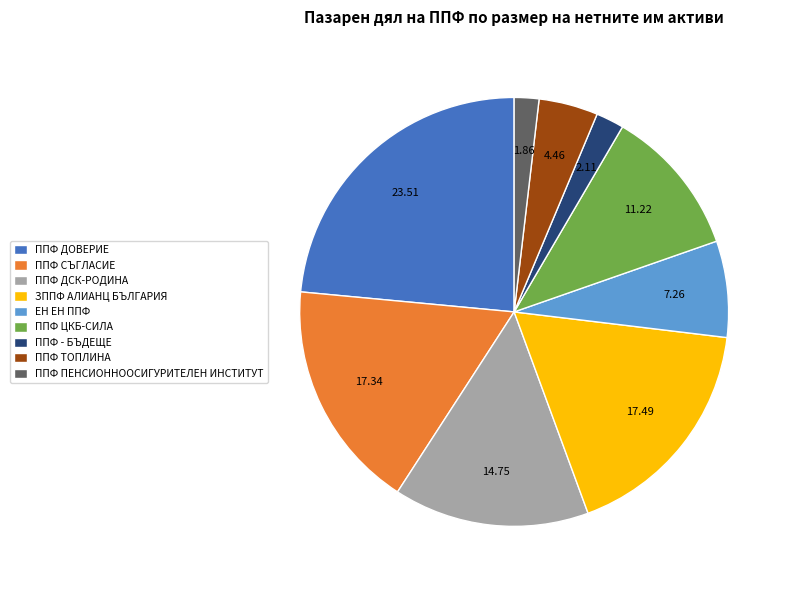

Which has a higher value, ППФ СЪГЛАСИЕ or ППФ ДОВЕРИЕ?

ППФ ДОВЕРИЕ